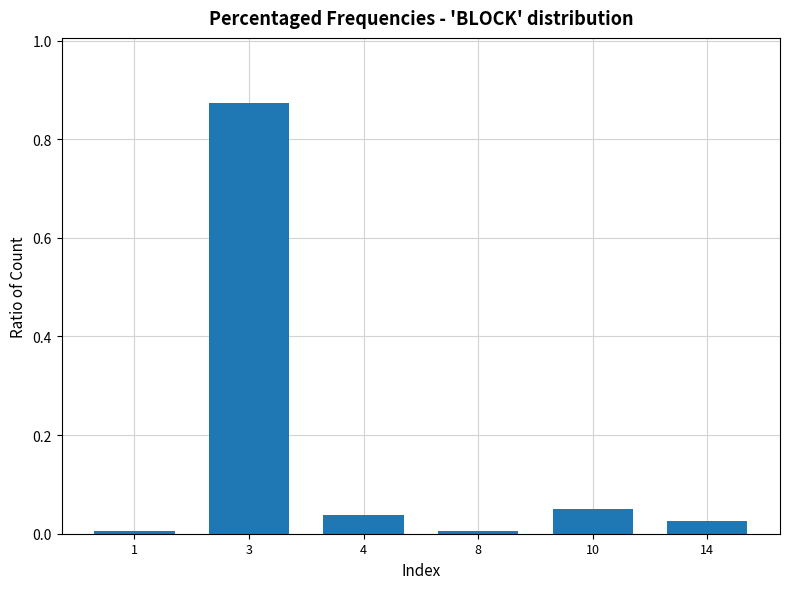

Which label corresponds to the largest value in the chart?

3